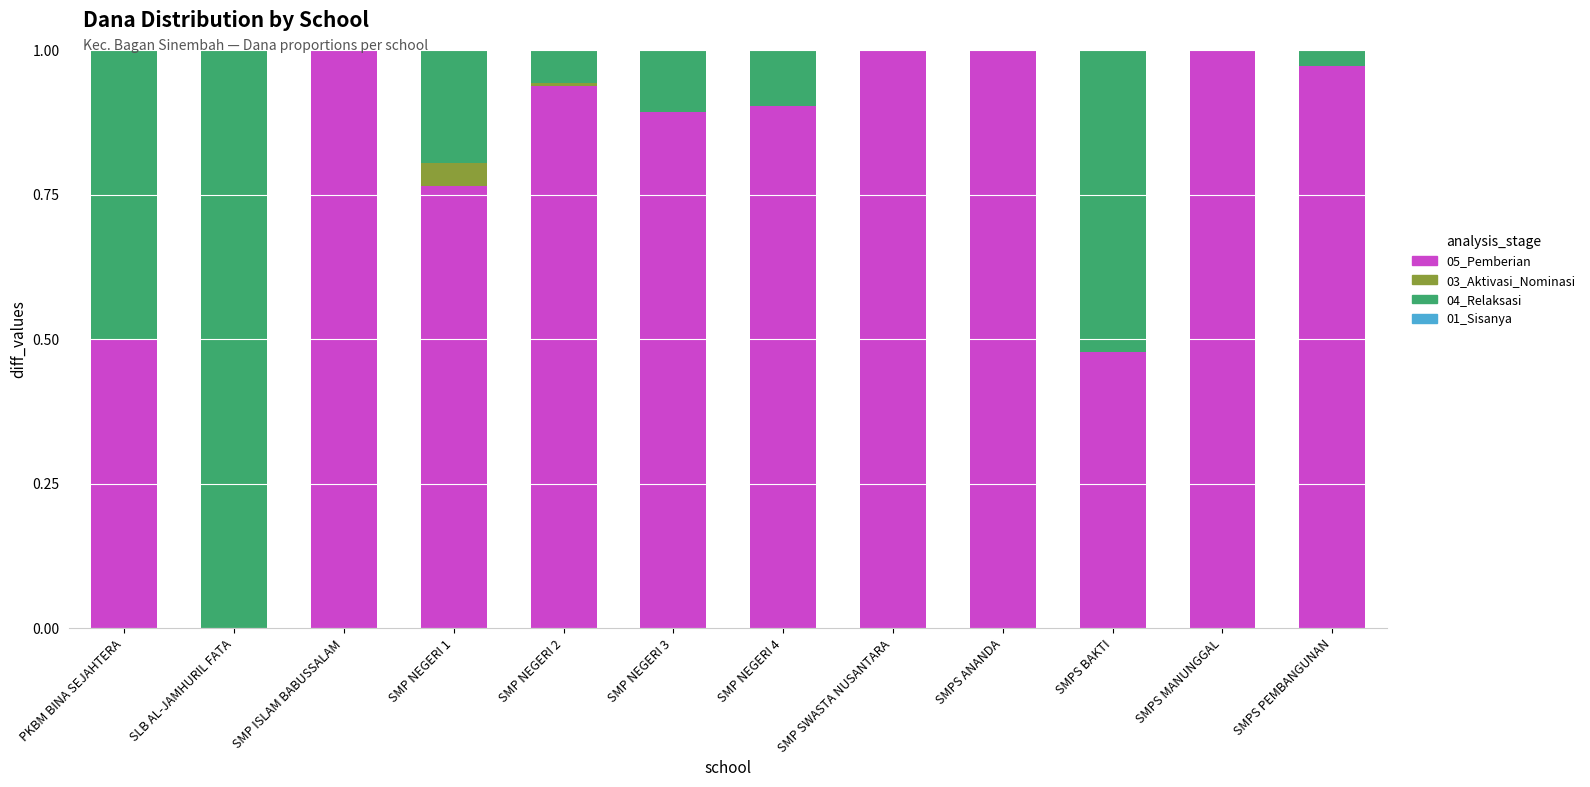

The 05_Pemberian series shows 0.7 at SMPS BAKTI. True or false?

False